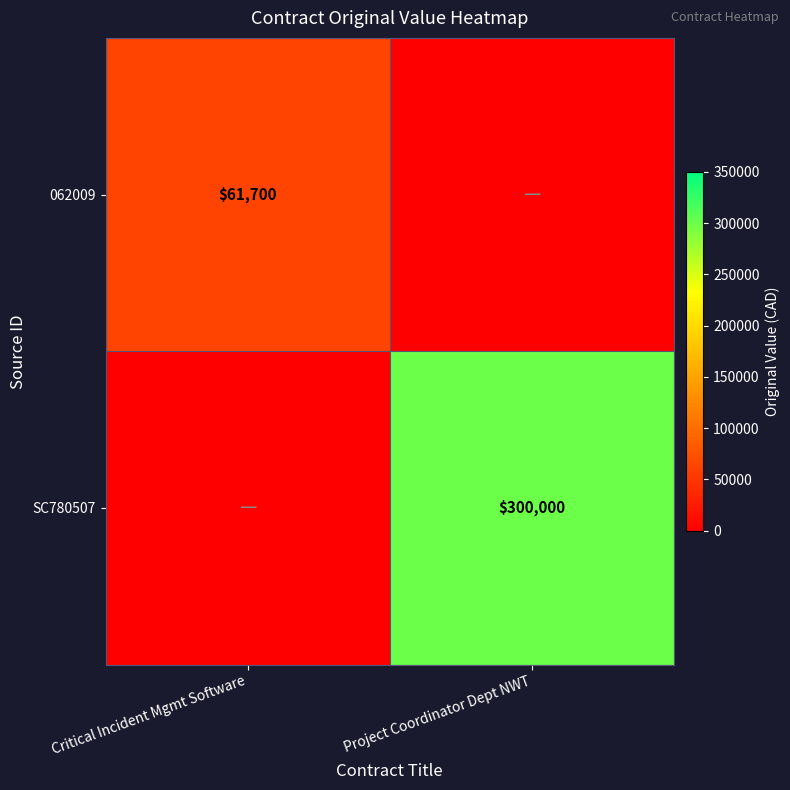

True or false: SC780507 has a value of 300000 at Project Coordinator Dept NWT.

True